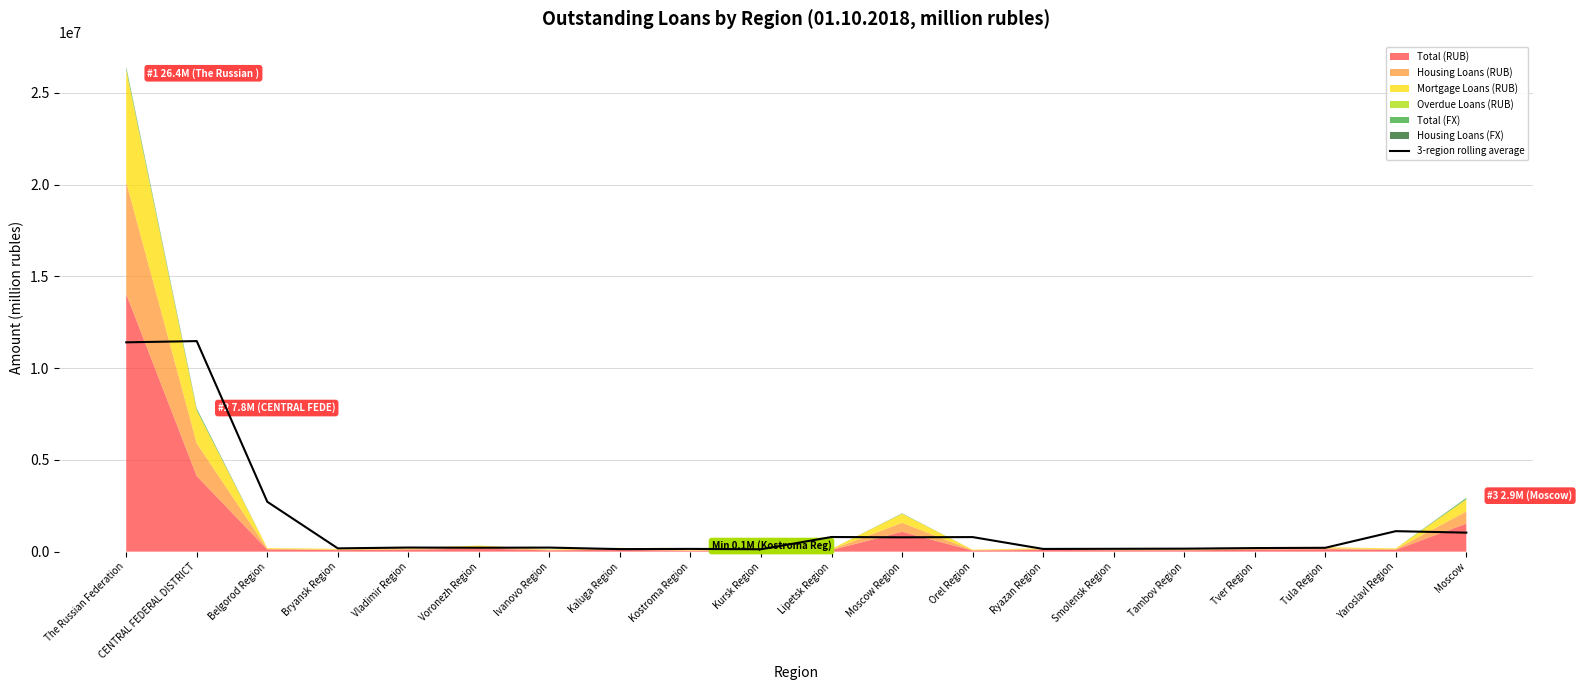

What is the minimum value shown in the chart?

129906.3